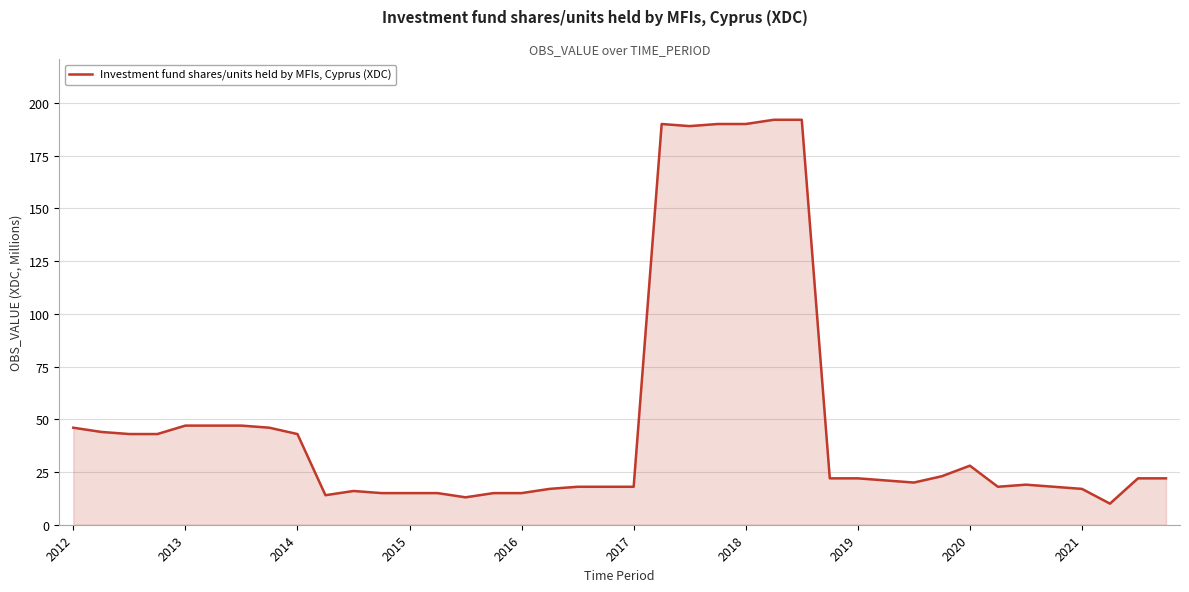

What is the greatest value displayed?

192